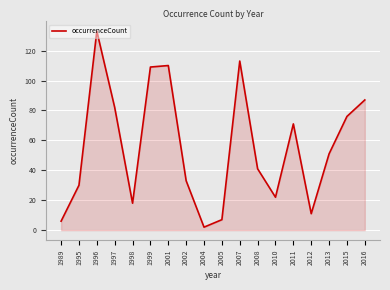

What is the change in value from 1999 to 2004?

-107